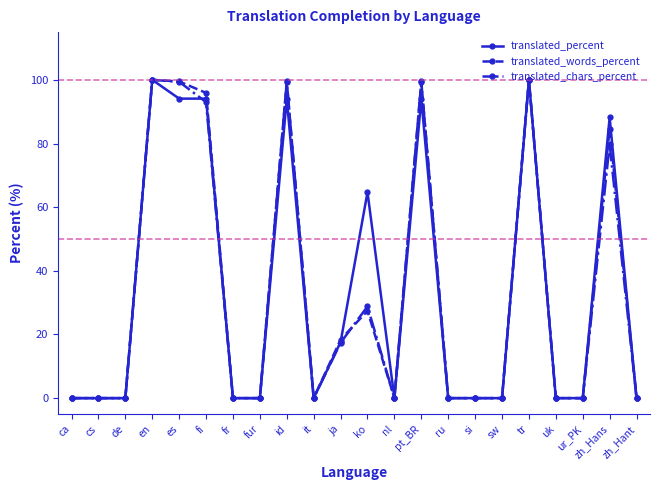

True or false: translated_words_percent has more than 0 interior local peaks.

True